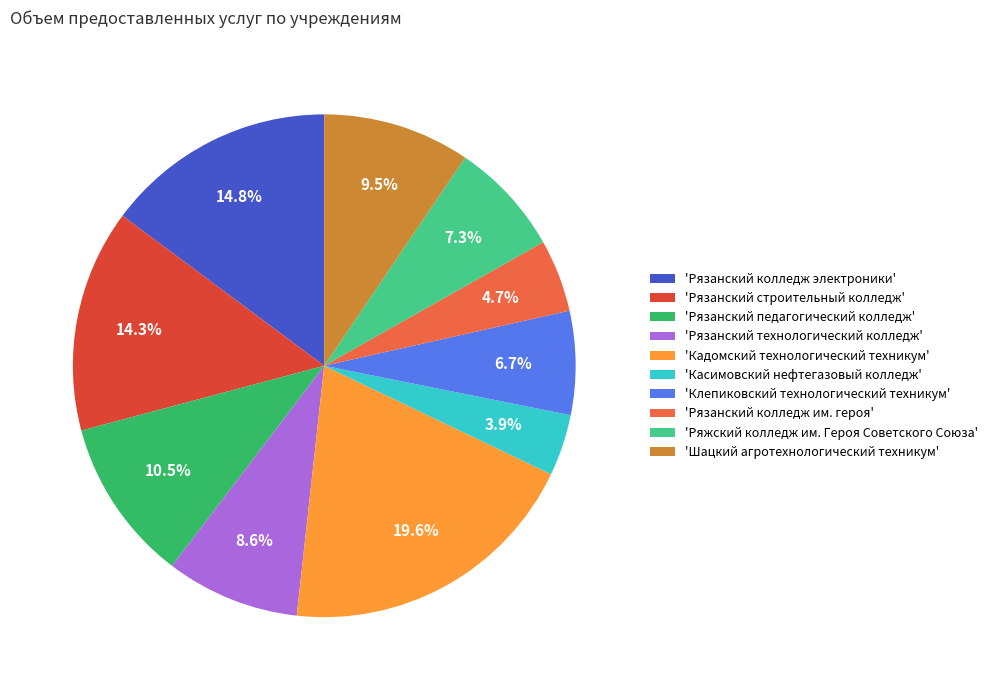

Is the sum of 'Рязанский педагогический колледж' and 'Рязанский колледж электроники' greater than half?

No